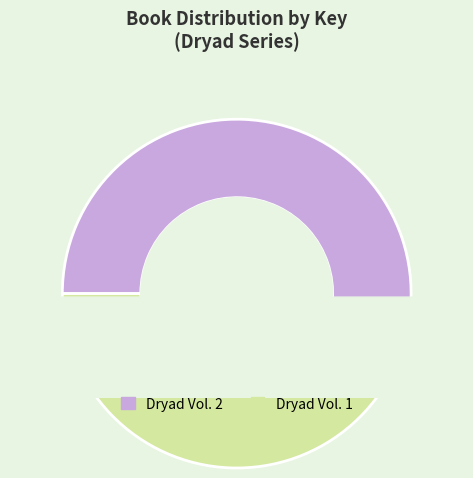

Is there a majority slice in this chart?

Yes